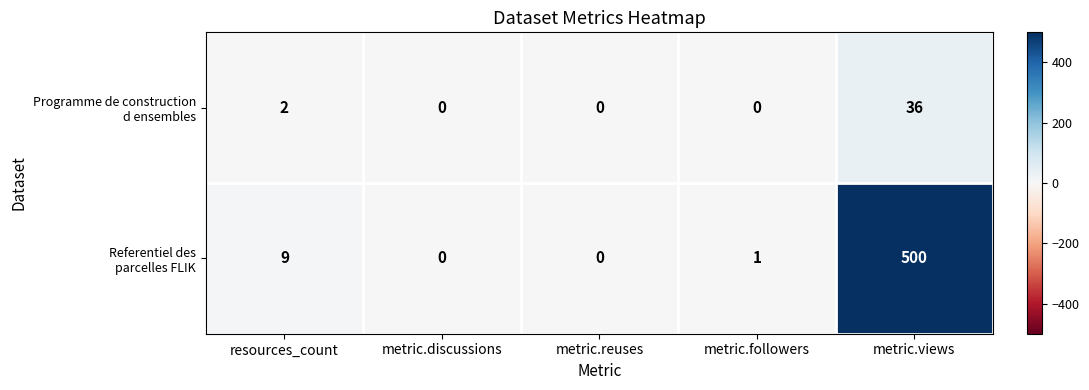

At which category is the sum across all series the highest?

metric.views